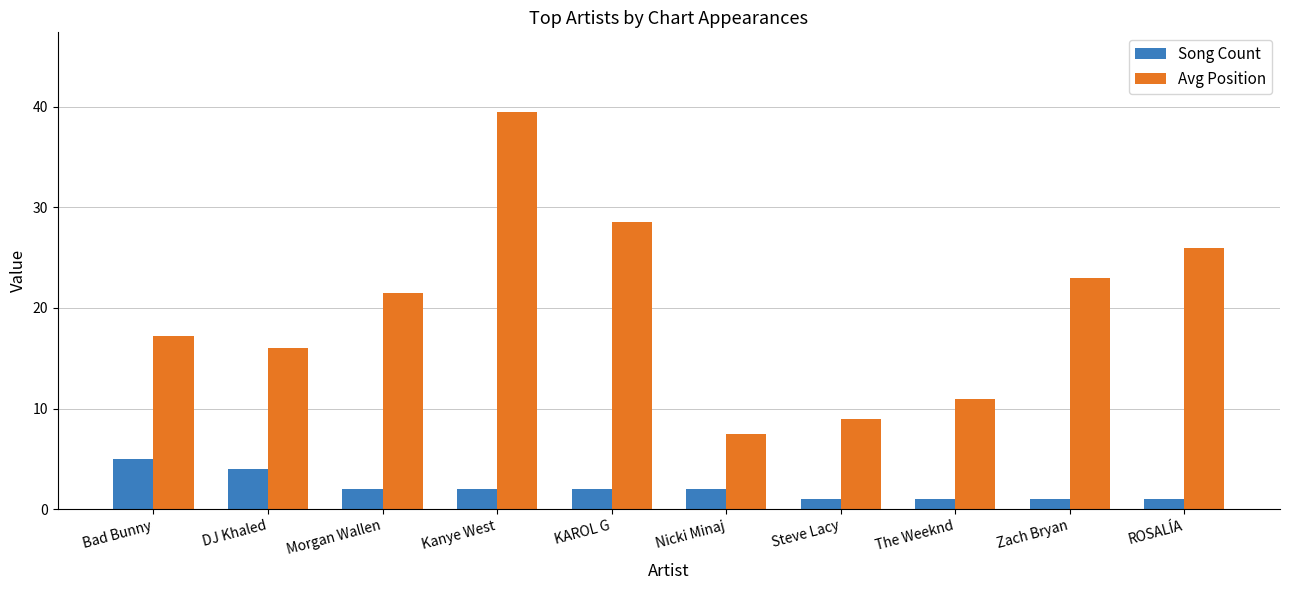

What is the average value of the Song Count series?

2.1